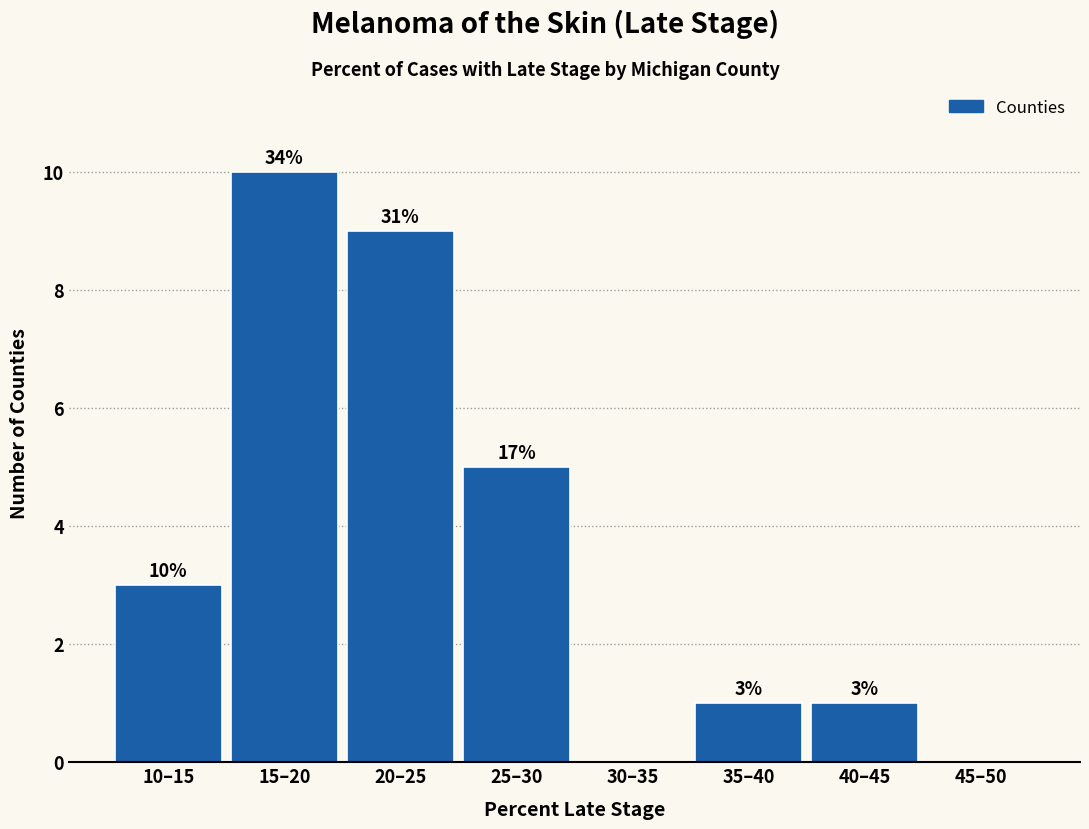

Reading left to right, what are all the values shown in this chart?

10–15=3	15–20=10	20–25=9	25–30=5	30–35=0	35–40=1	40–45=1	45–50=0